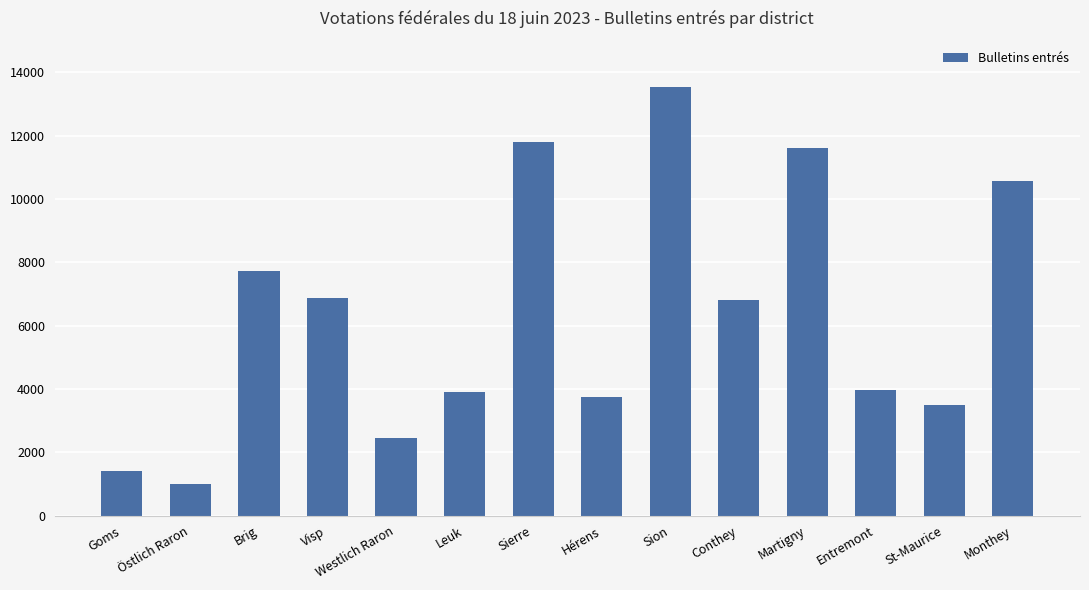

What is the minimum value shown in the chart?

983